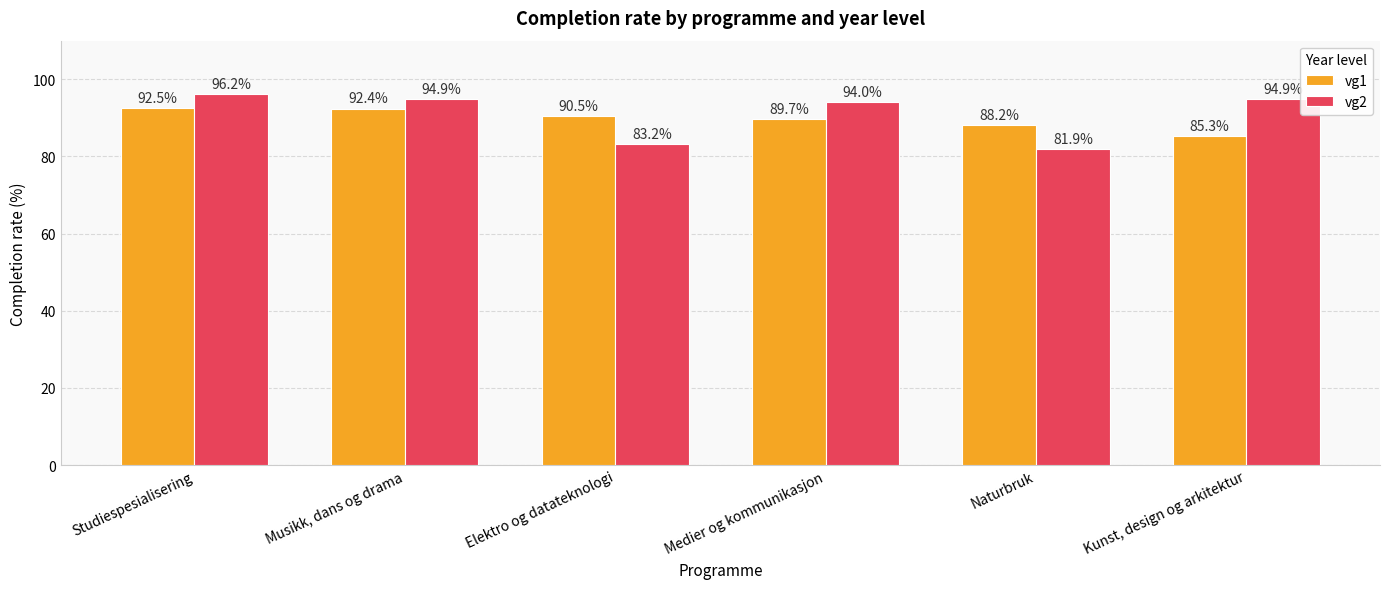

What is the spread (max minus min) of values at Musikk, dans og drama?

2.5